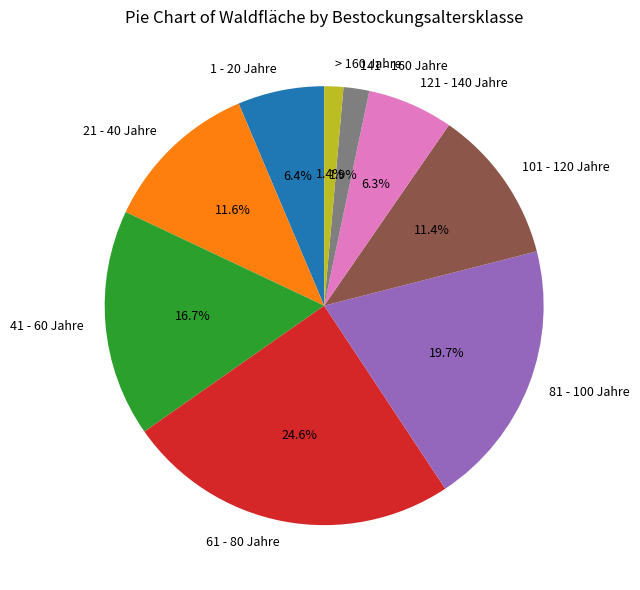

Does 1 - 20 Jahre represent more than half of the total?

No